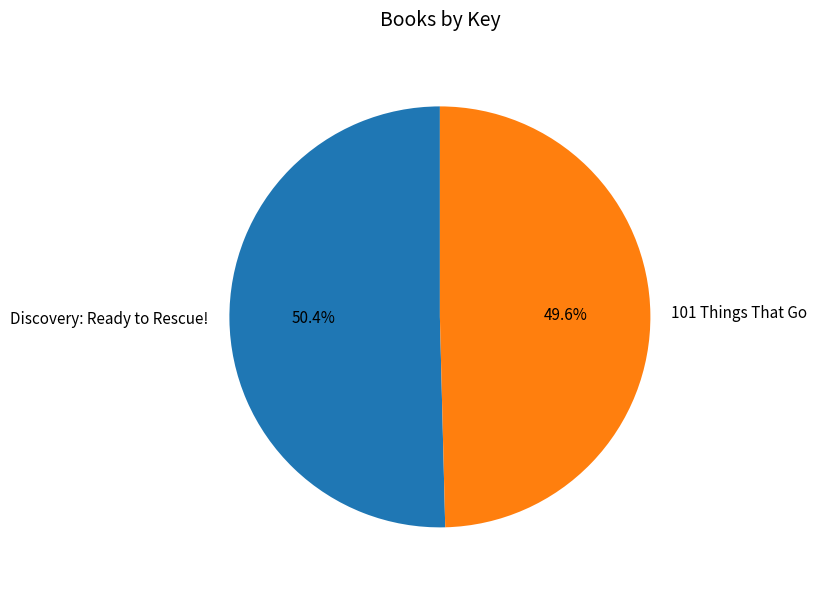

Approximately how many times larger is the value at 101 Things That Go compared to Discovery: Ready to Rescue!?

1.0